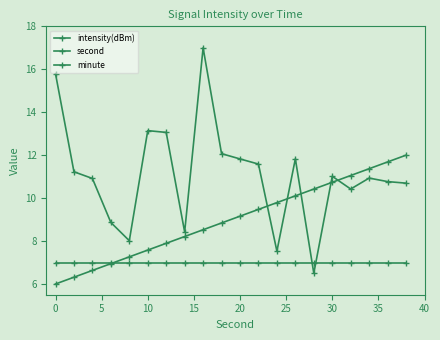

How many data points does each series have?

20